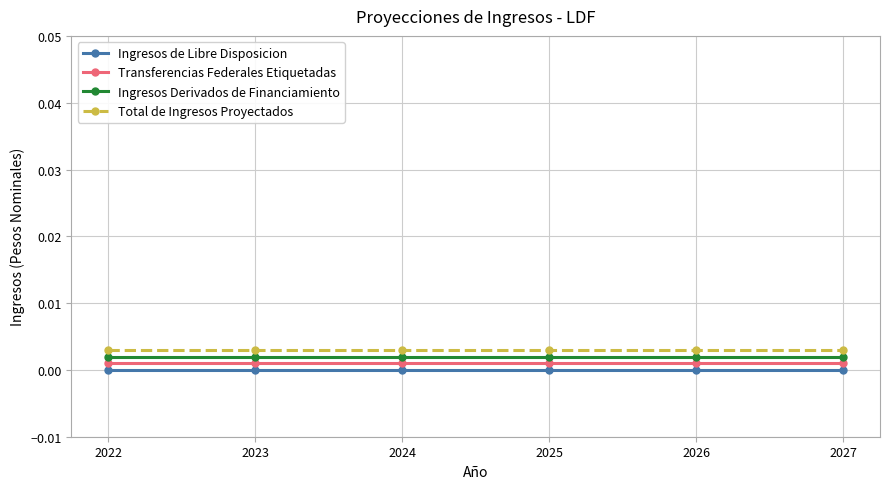

How many lines are shown in the chart?

4